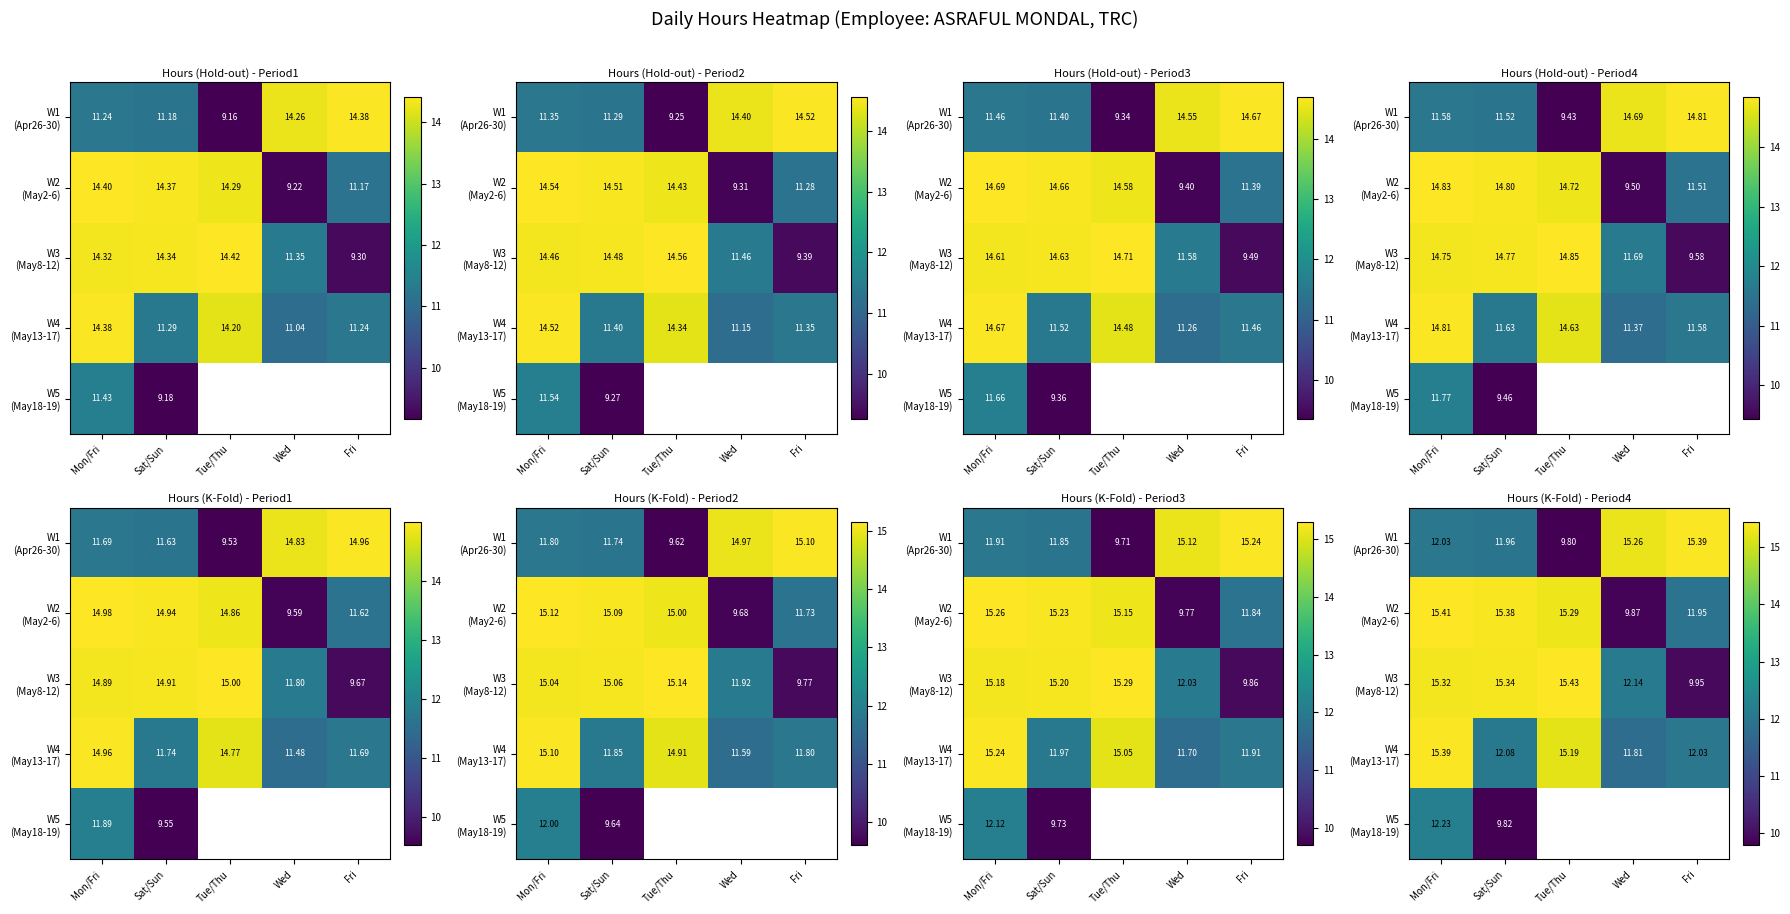

True or false: W4 (May13-17) has a value of 21.7 at Mon/Fri.

False